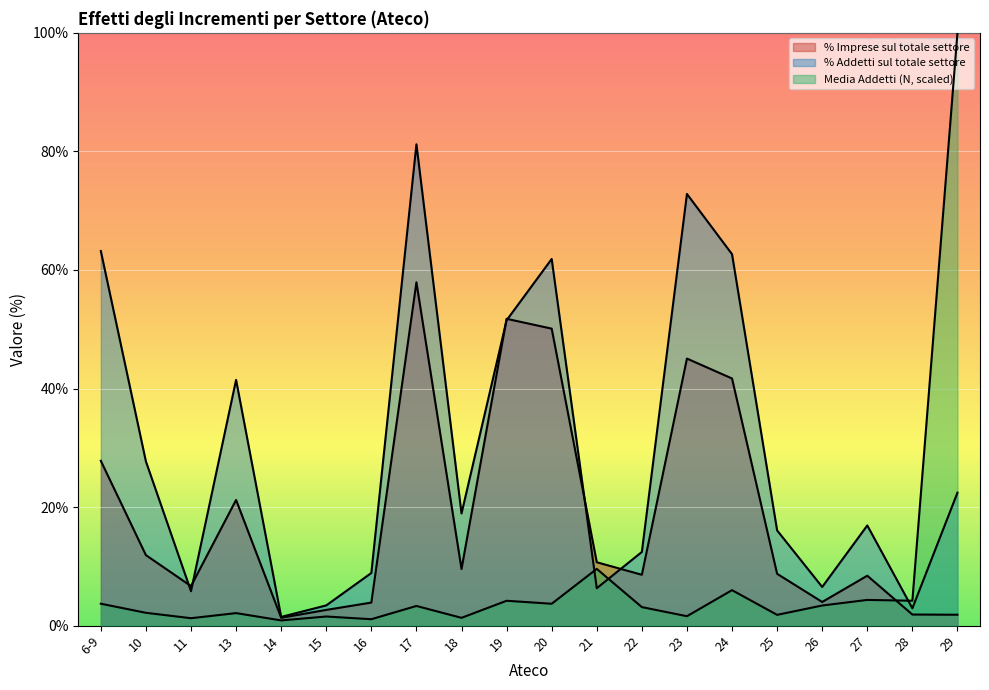

At which label does Media Addetti (N) reach its peak?

29